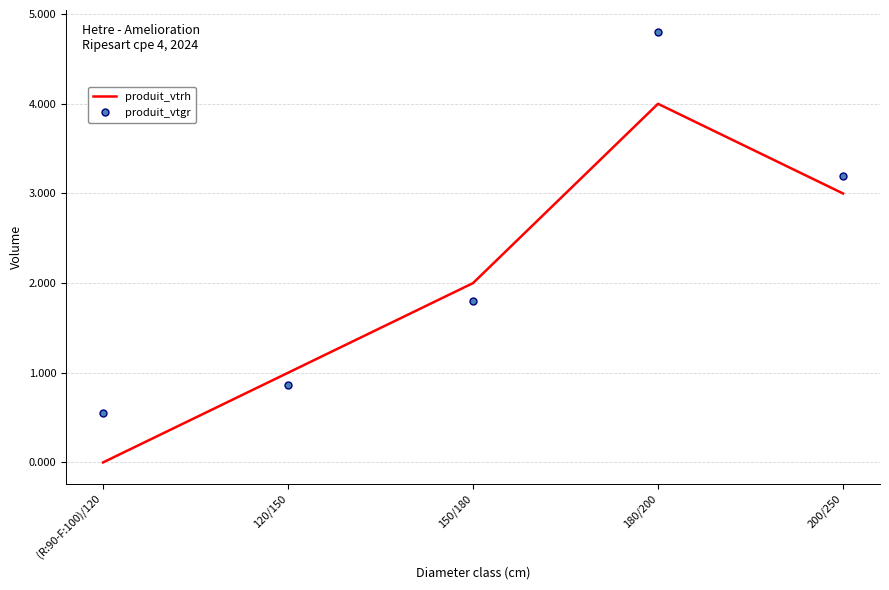

What is the difference between the produit_vtrh values at 180/200 and 150/180?

2.0